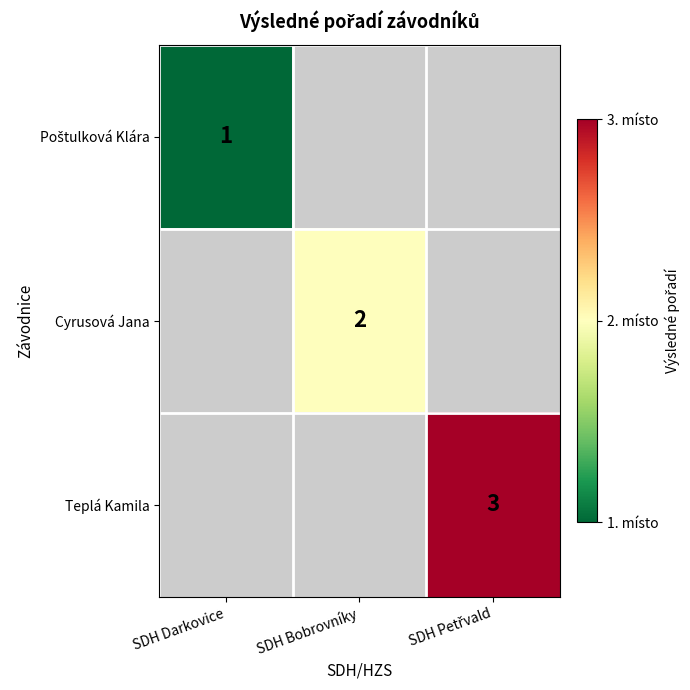

How many series are shown in this chart?

3